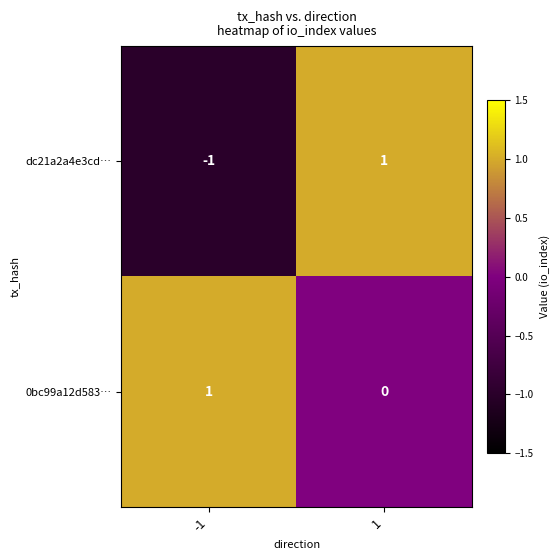

Reading left to right, extract all data points from this chart.

dc21a2a4e3cd…: -1=-1	1=1
0bc99a12d583…: -1=1	1=0